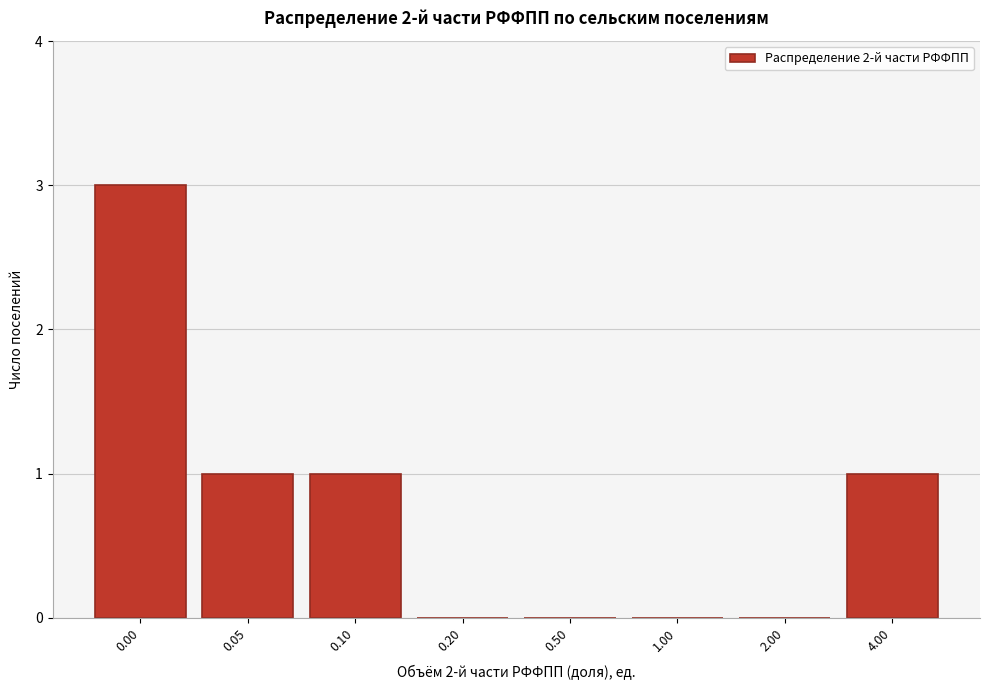

Reading left to right, transcribe all the data shown in this chart.

0.00=3	0.05=1	0.10=1	0.20=0	0.50=0	1.00=0	2.00=0	4.00=1